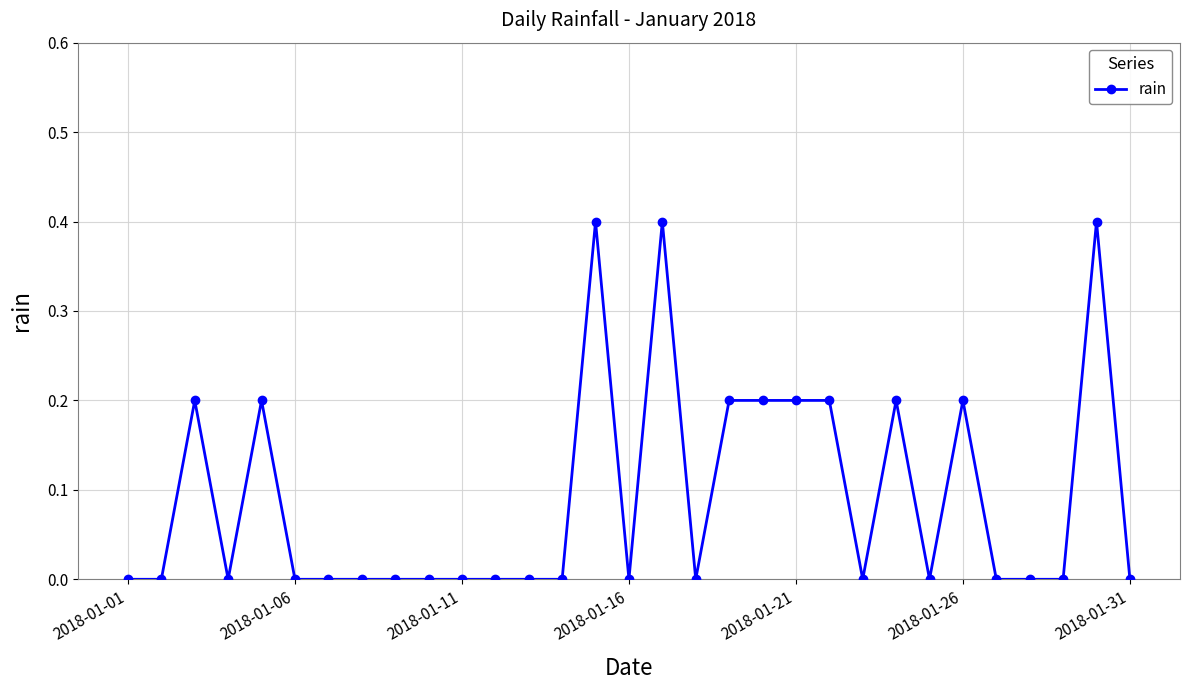

How many values are between 0 and 1?

31